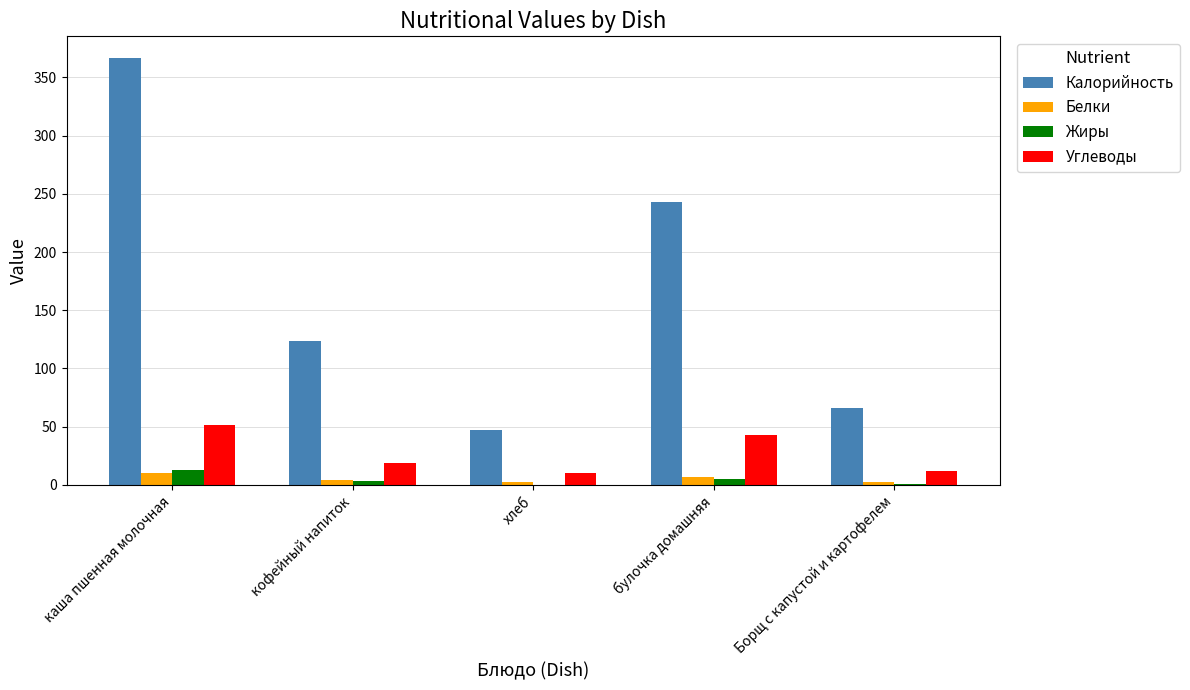

Read the Углеводы value at кофейный напиток, to the nearest 5.

20